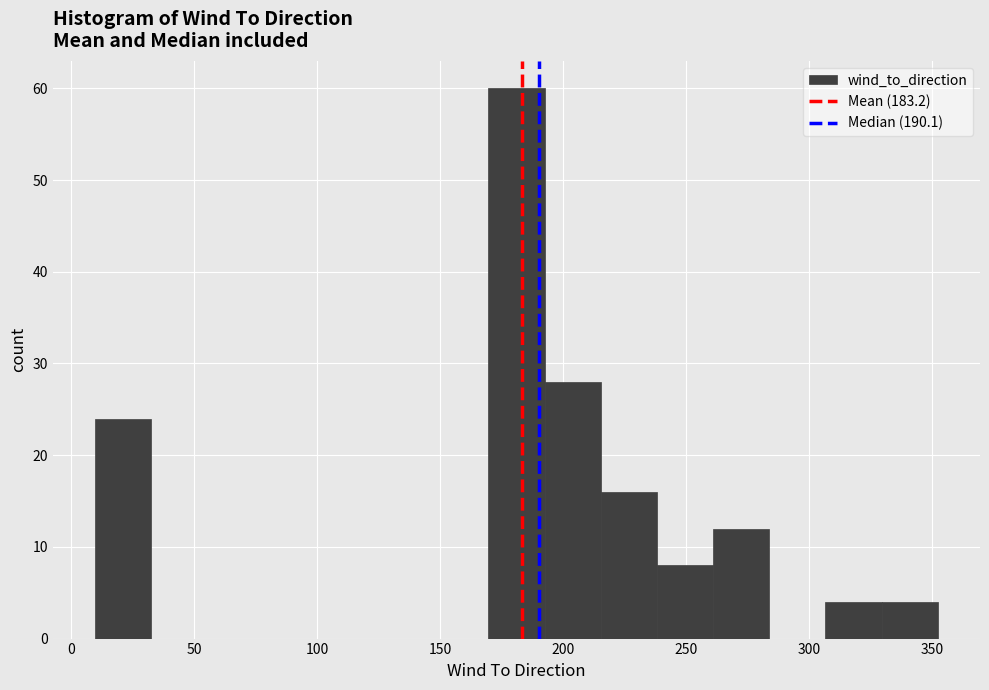

Reading left to right, list every bar in this chart as the range it spans on the x-axis followed by its height. Neither the bar edges nor the heights are printed on the chart, so give them approximately, as read against the axes.

10 to 30: 24
30 to 55: 0
55 to 80: 0
80 to 100: 0
100 to 125: 0
125 to 145: 0
145 to 170: 0
170 to 195: 60
195 to 215: 28
215 to 240: 16
240 to 260: 8
260 to 285: 12
285 to 305: 0
305 to 330: 4
330 to 355: 4